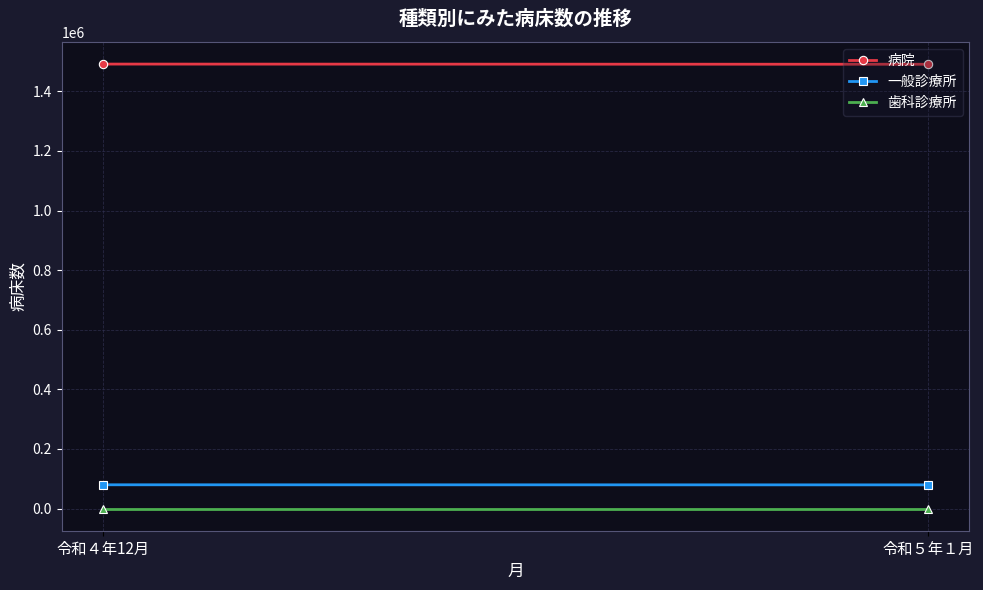

The value of 歯科診療所 at 令和５年１月 is 28. True or false?

False